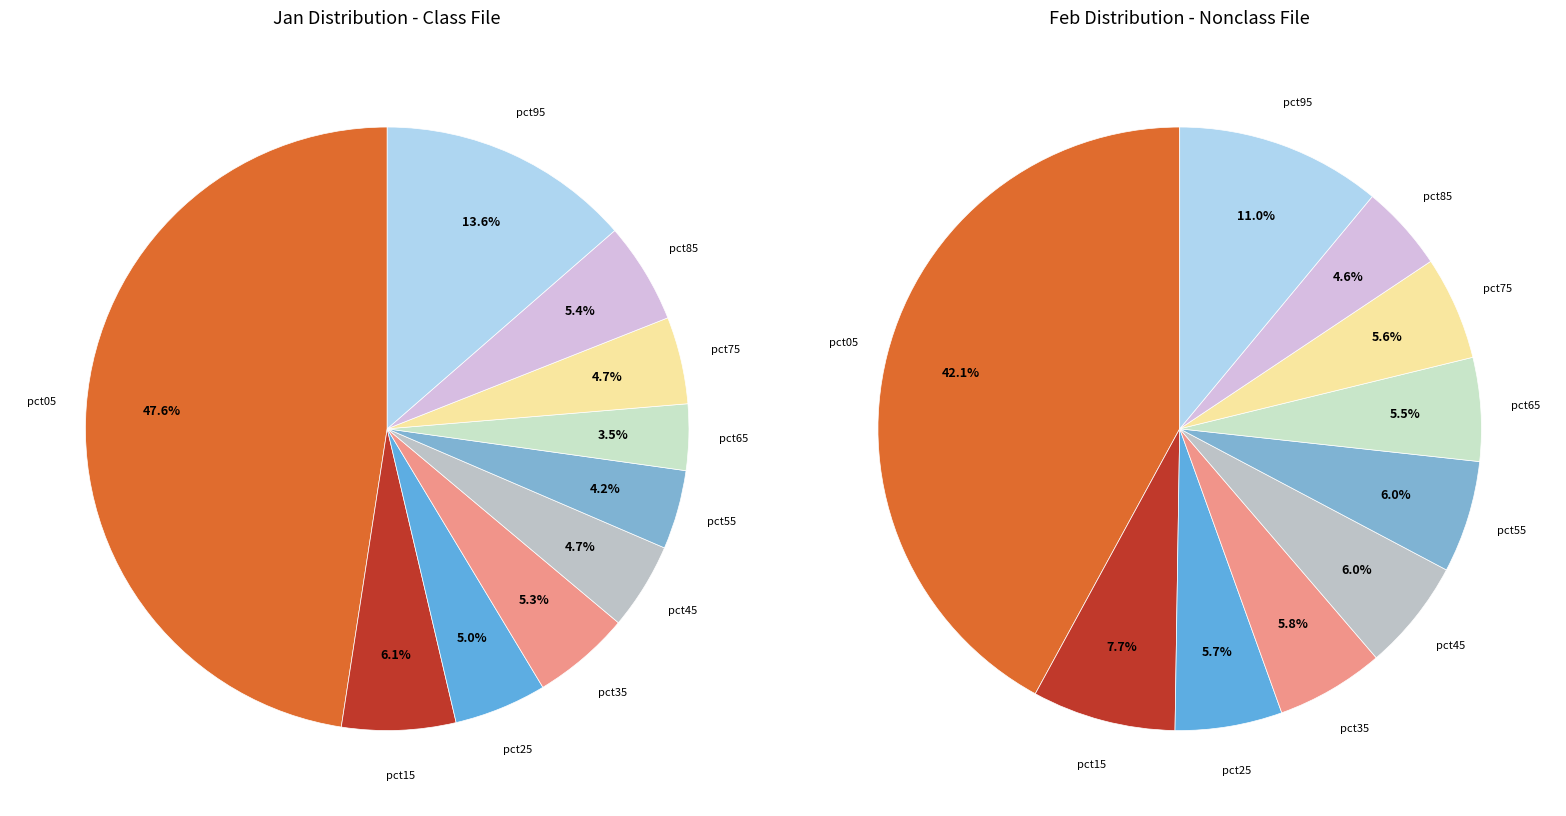

Is values_jan the majority of the pie?

No